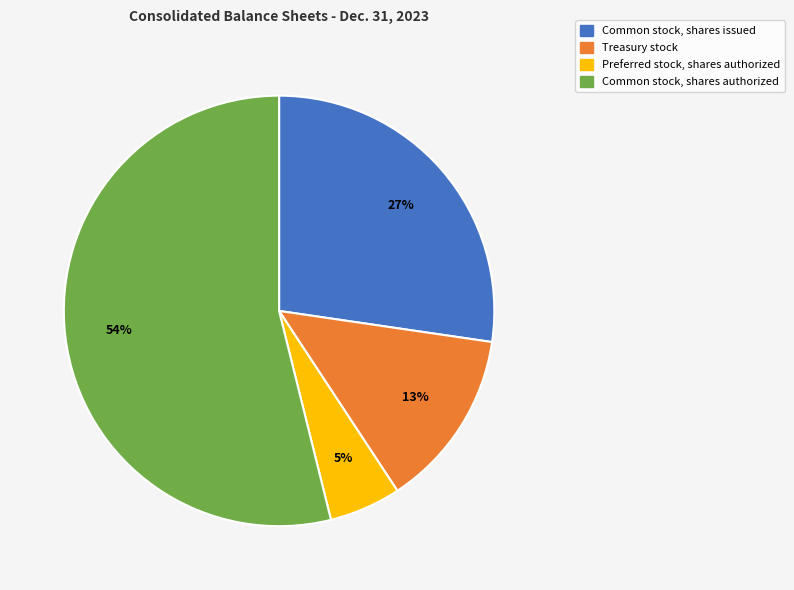

The Common stock, shares authorized slice represents 54% of the pie. True or false?

True